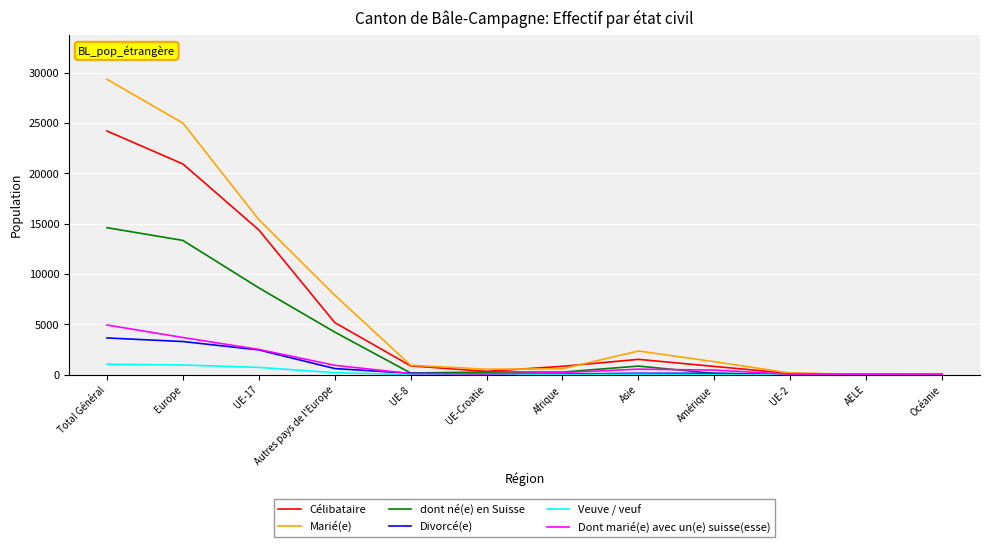

At which category is the sum across all series the highest?

Total Général